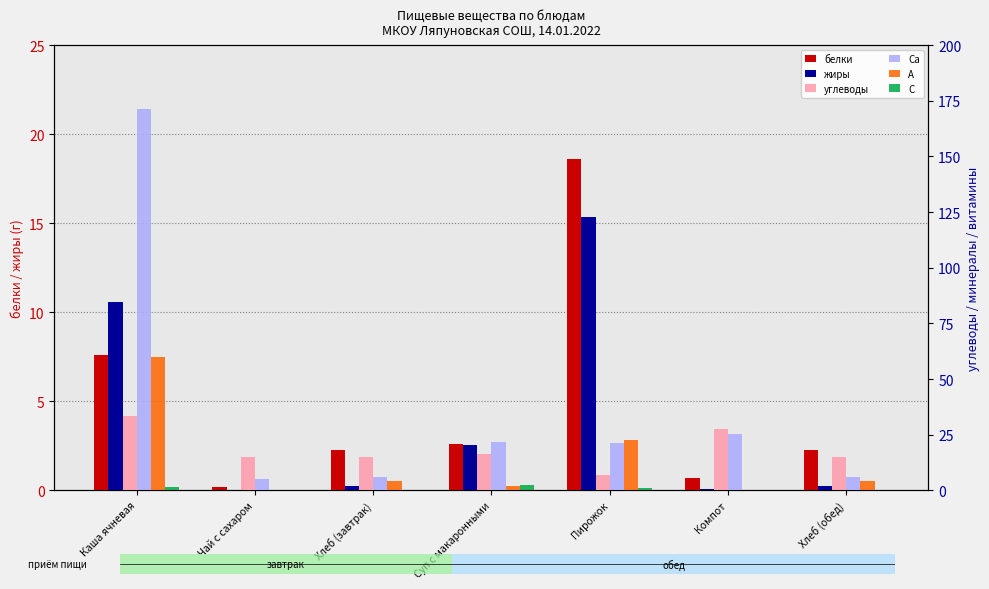

What is the difference between the жиры values at Каша ячневая and Пирожок?

4.8